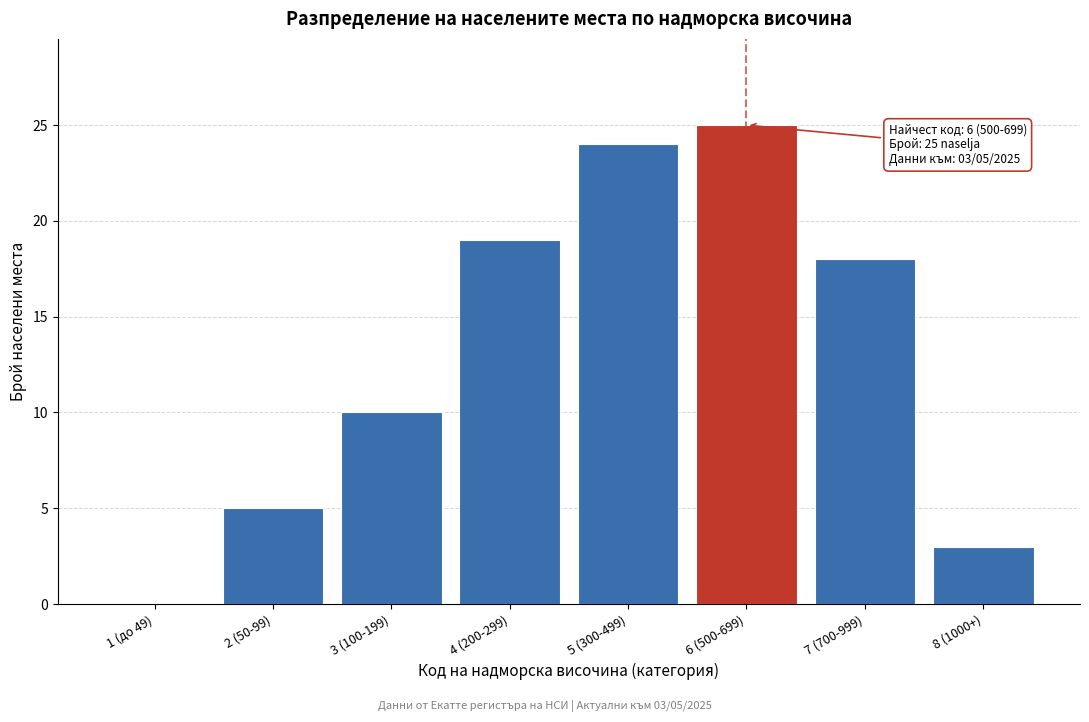

Reading right to left, extract all data points from this chart.

8 (1000+)=3	7 (700-999)=18	6 (500-699)=25	5 (300-499)=24	4 (200-299)=19	3 (100-199)=10	2 (50-99)=5	1 (до 49)=0